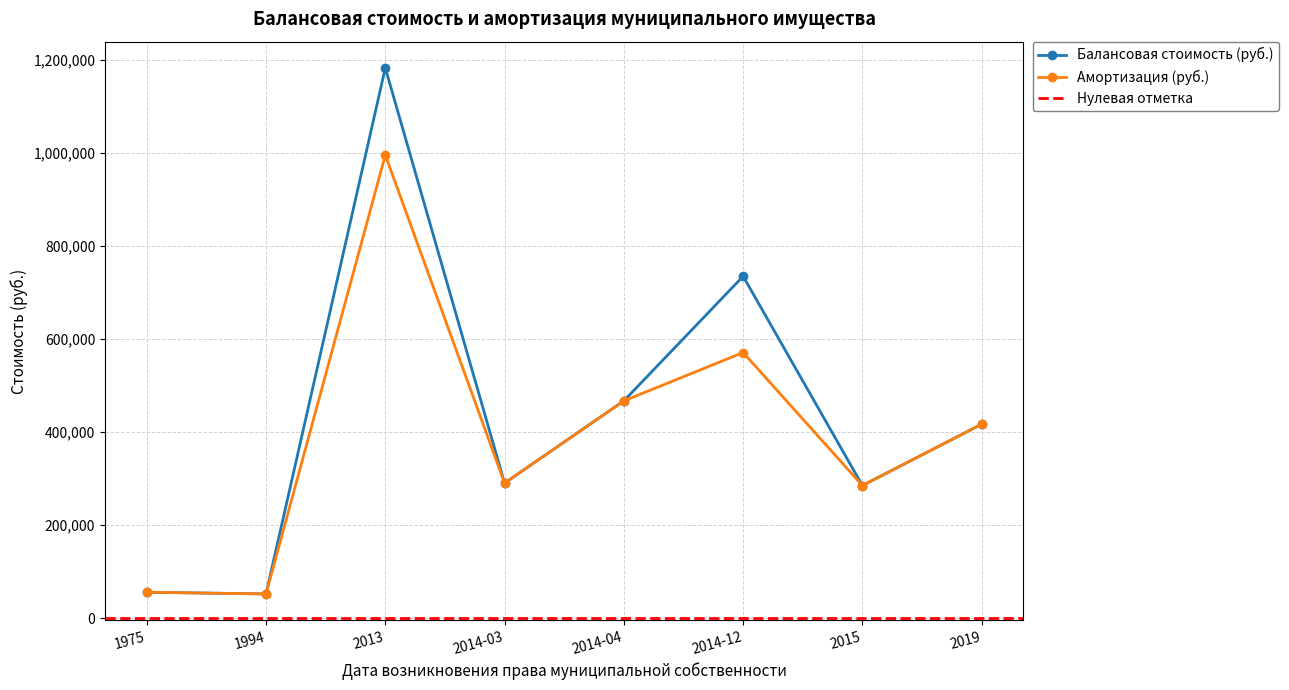

Where is the first local maximum for Амортизация (руб.)?

2013